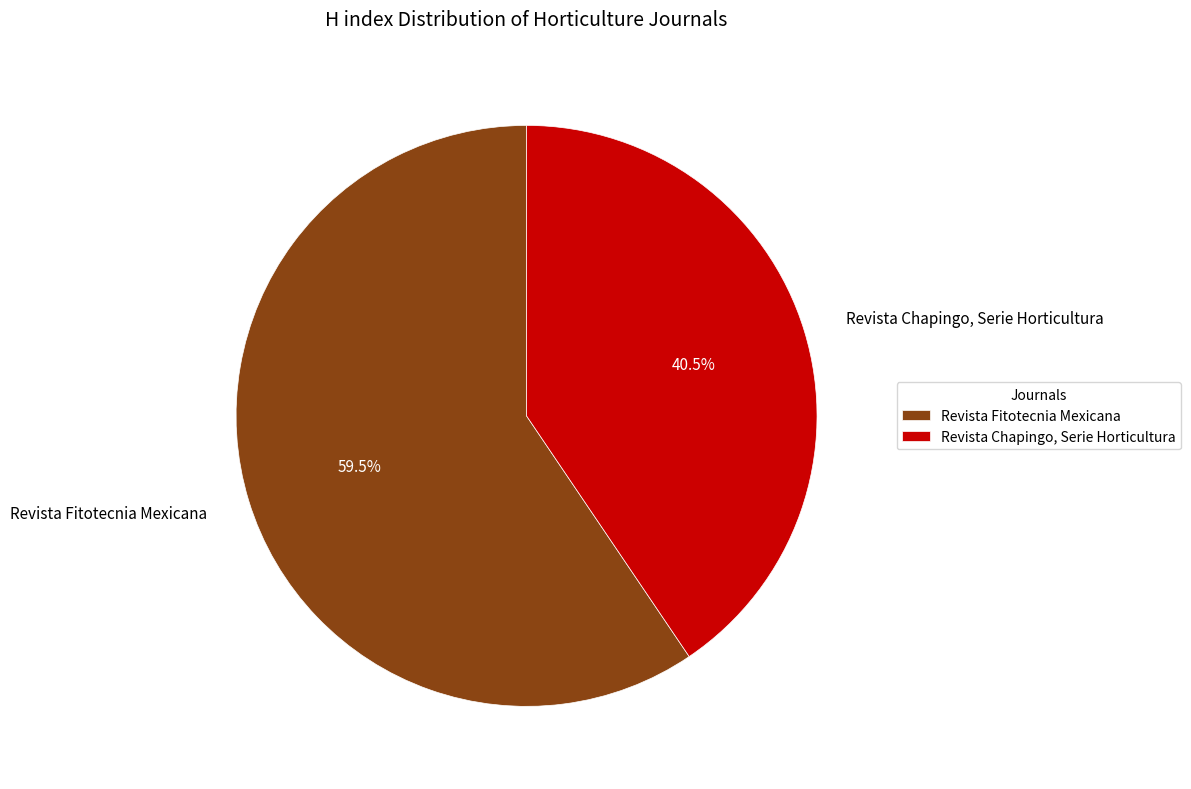

How many slices are in this pie chart?

2